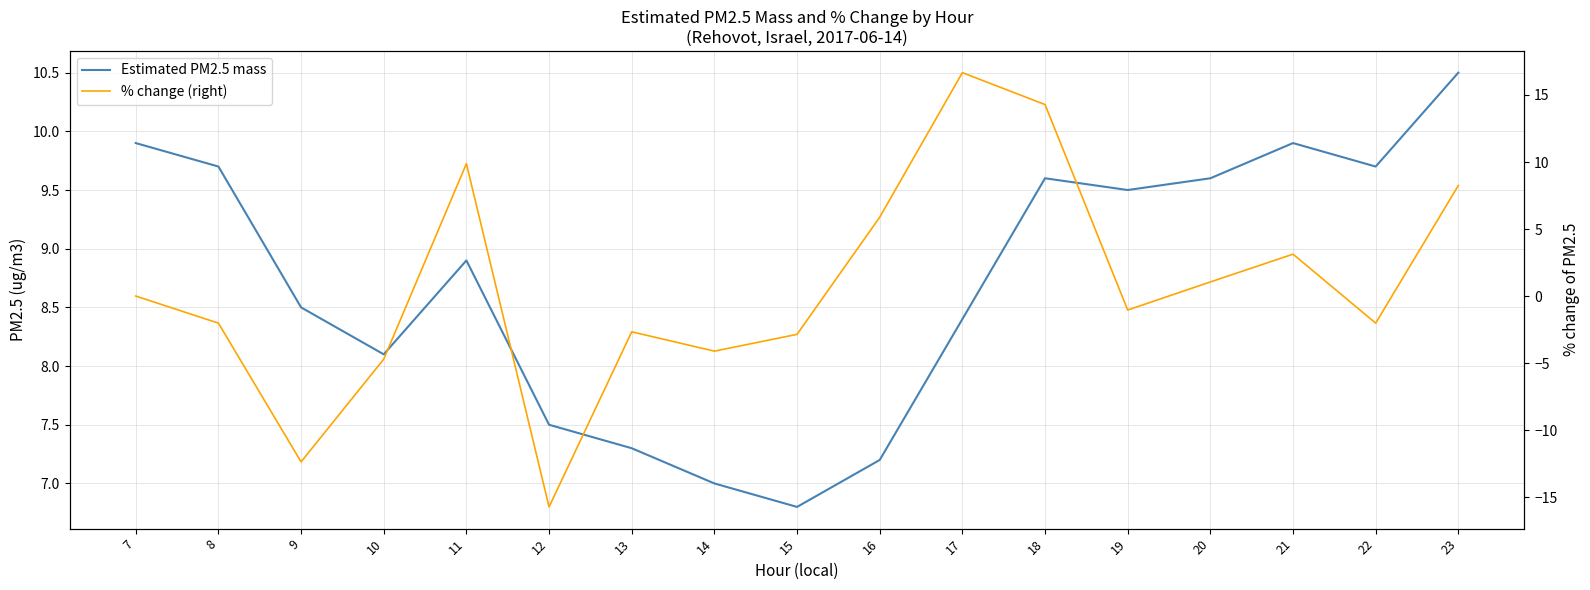

What is the sum of the % change (right) values at 19 and 17?

15.6